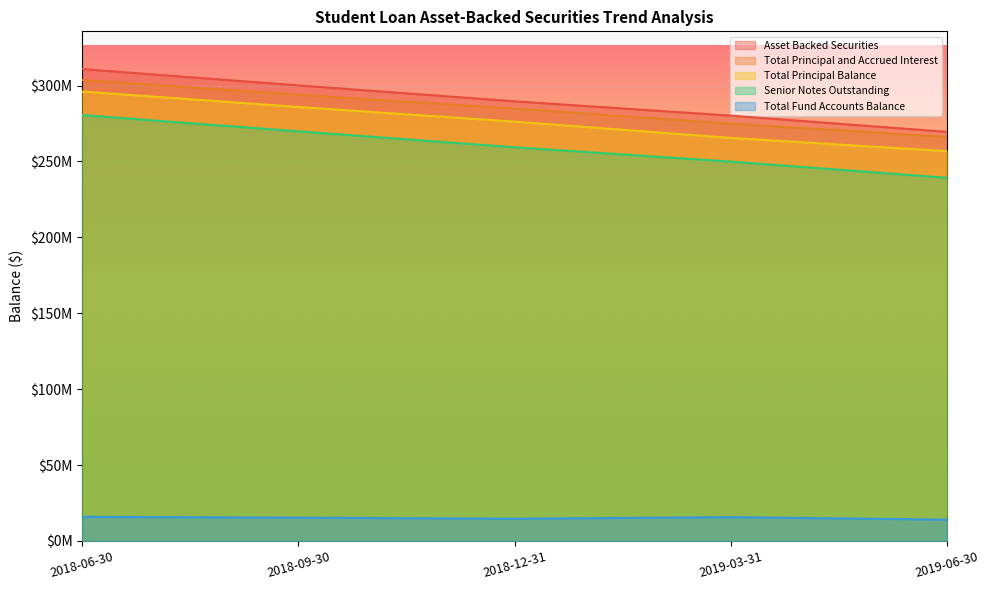

True or false: Total Principal Balance has a value of 68956592.1 at 2018-09-30.

False